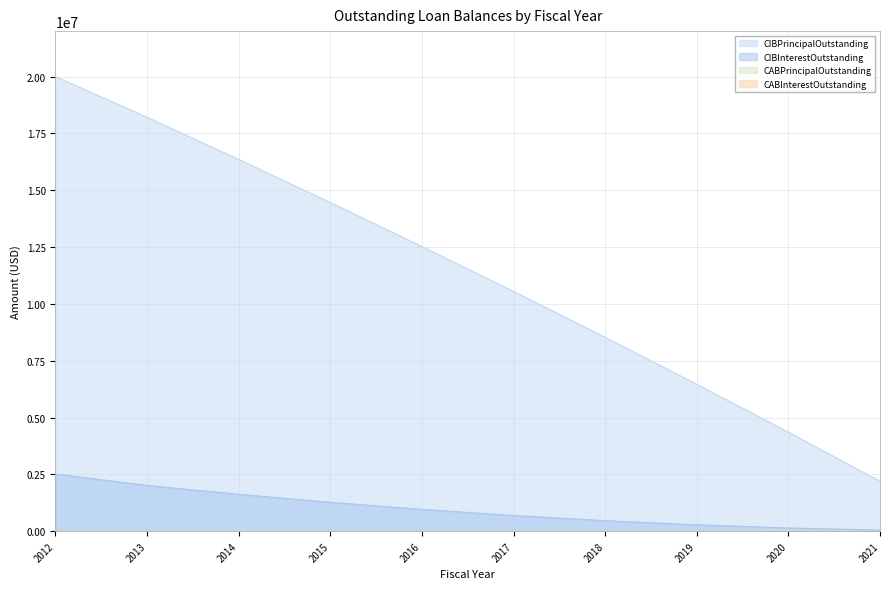

Rank the series by their average value, from highest to lowest.

CIBPrincipalOutstanding, CIBInterestOutstanding